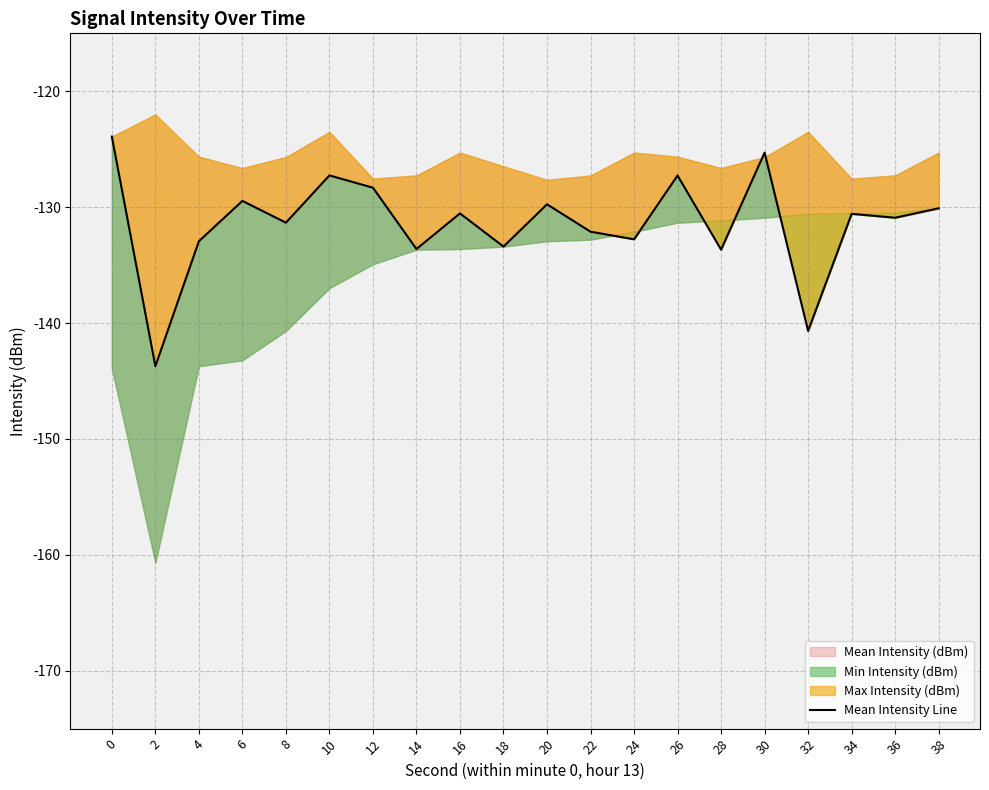

Where is the first local minimum?

2